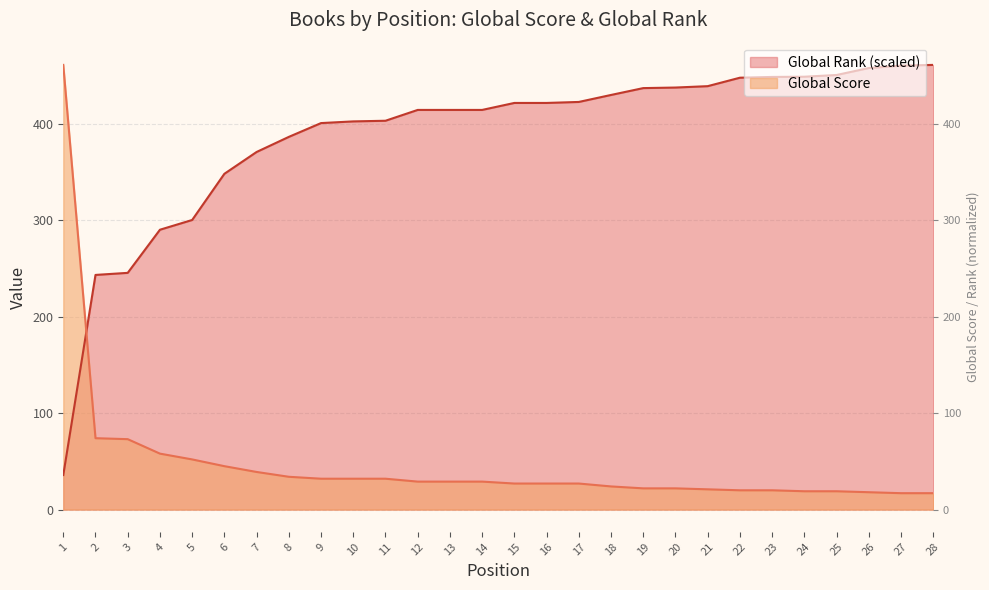

True or false: Global Rank (scaled) and Global Score intersect in this chart.

True